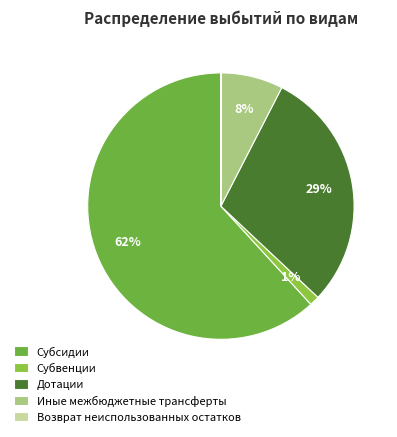

Count the number of slices in the pie.

5